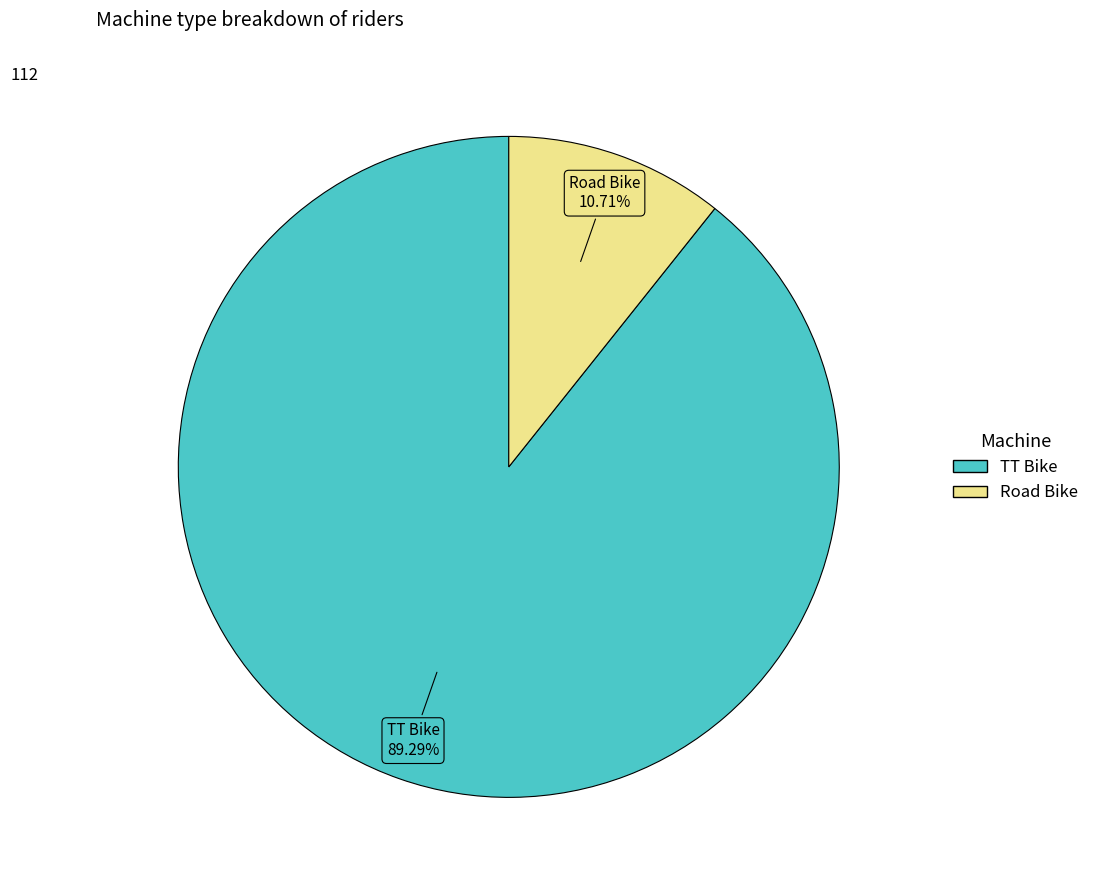

Between TT Bike and Road Bike, which is larger?

TT Bike